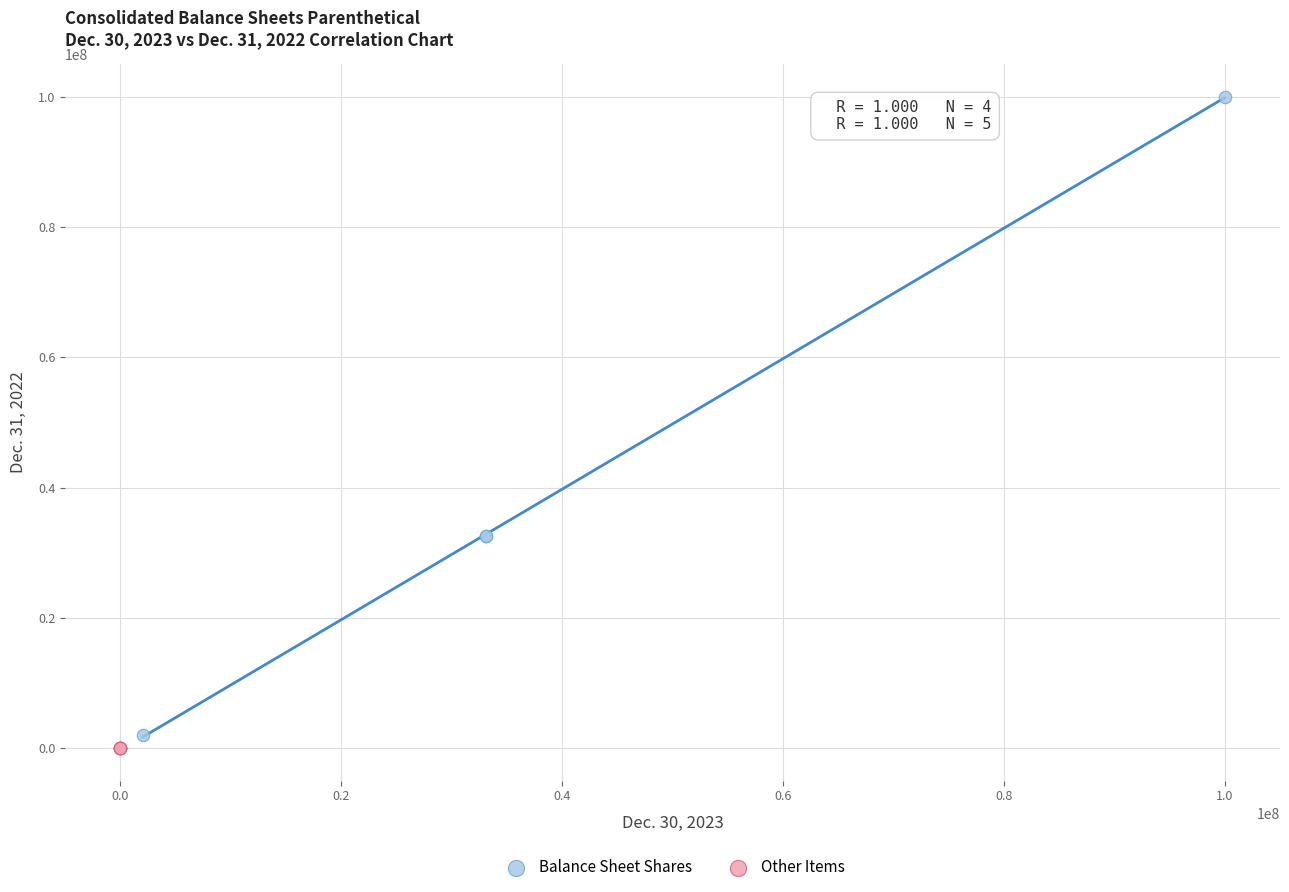

Which series contains the highest Y value?

Balance Sheet Shares